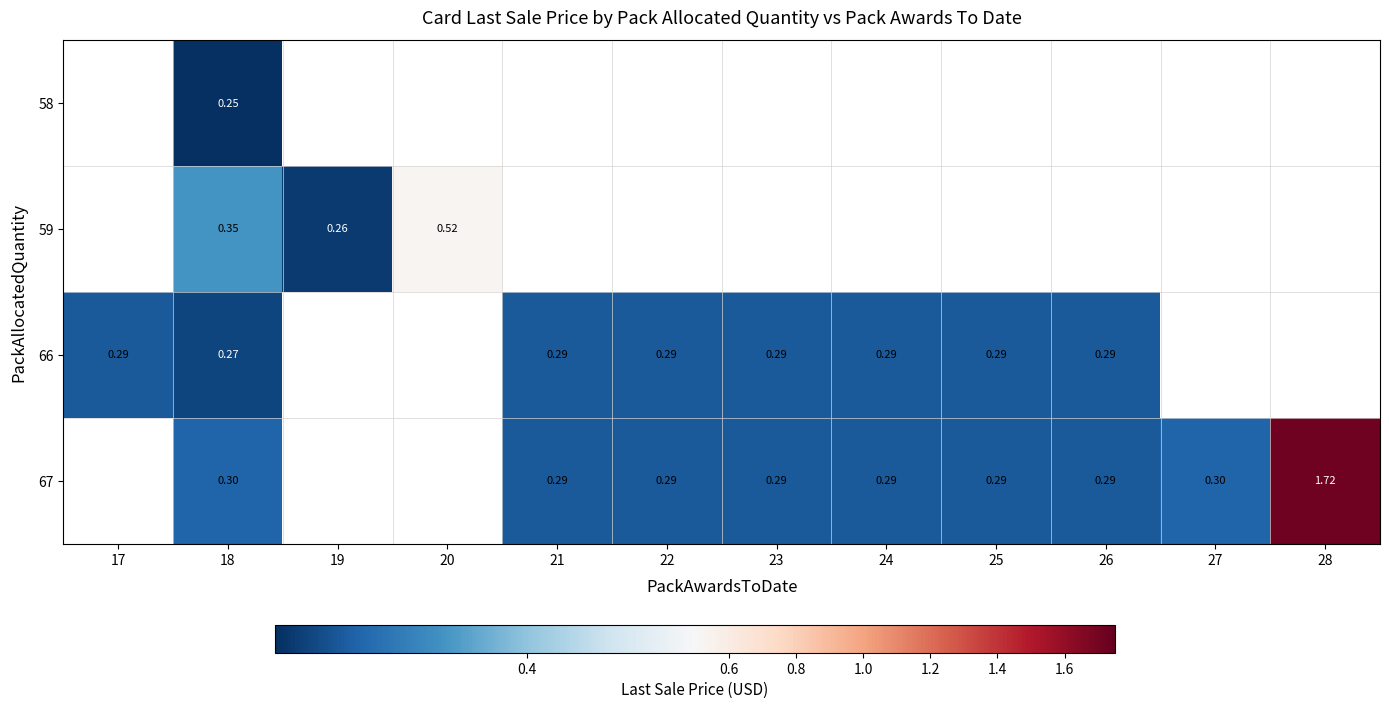

The value of 66 at 26 is 0.2. True or false?

False